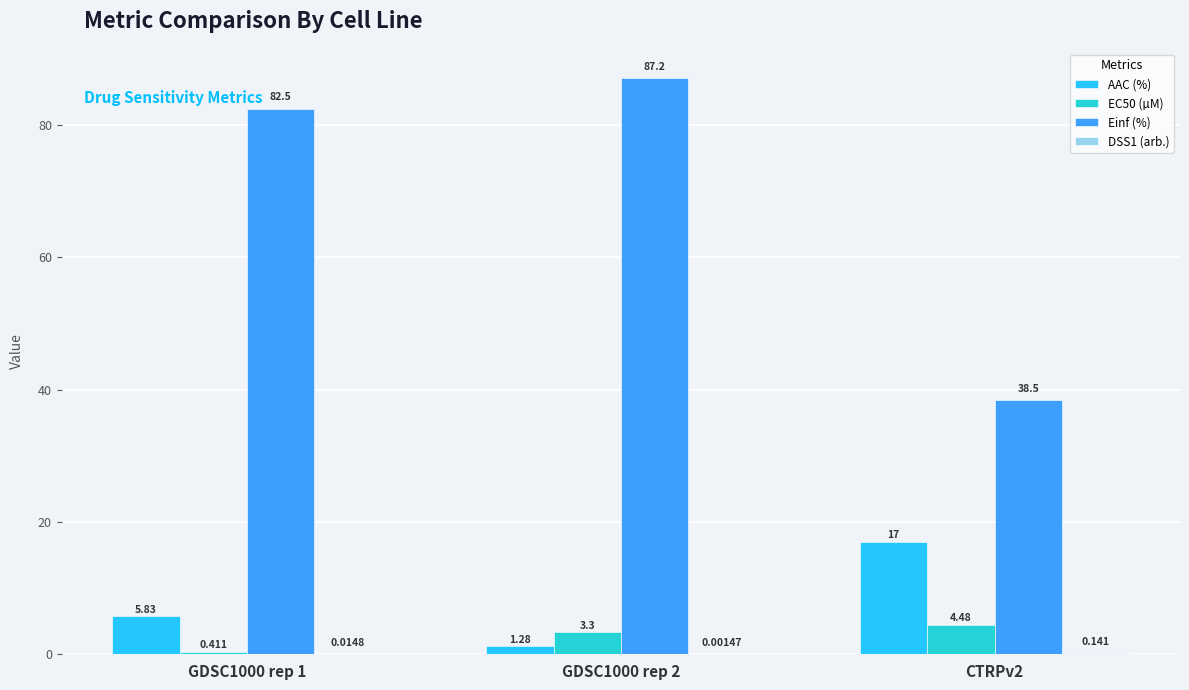

What is the spread (max minus min) of values at GDSC1000 rep 2?

87.2